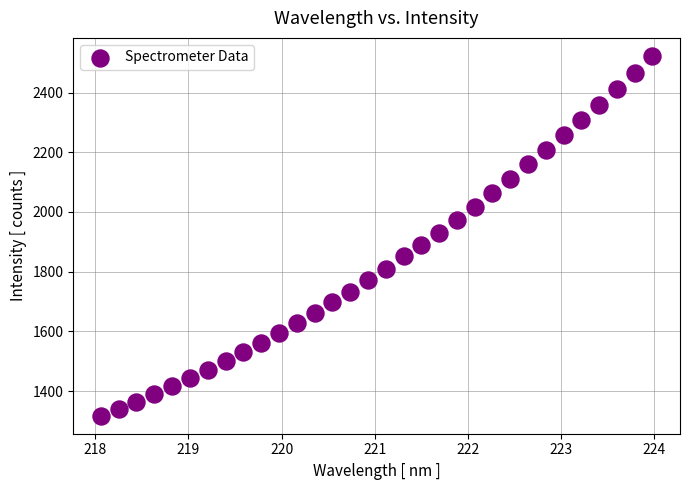

What is the range of X values (max minus min)?

5.9